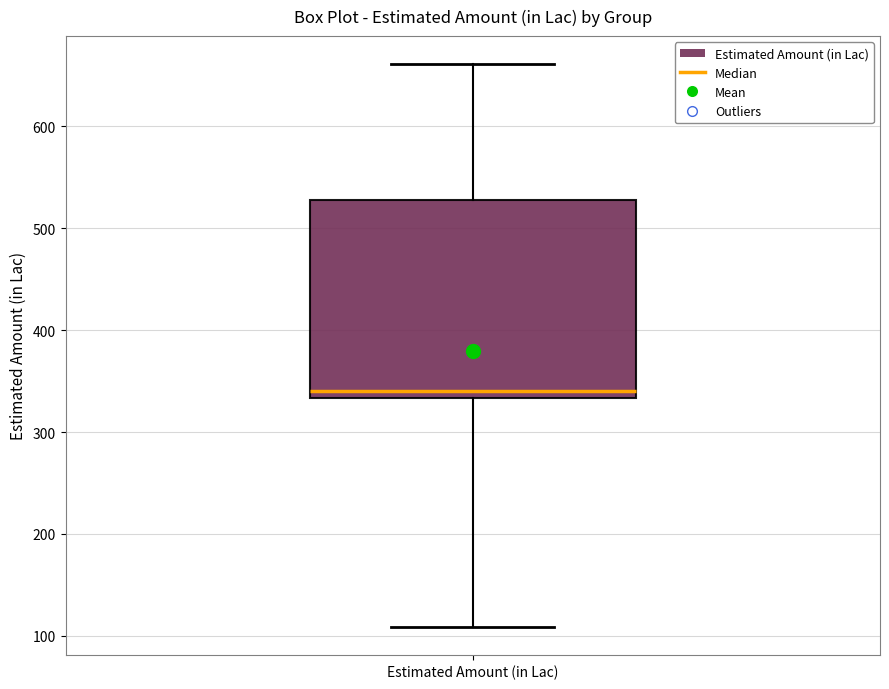

Transcribe this box plot: give where the median line is, the range the box spans, and where the two whiskers end, as read against the y-axis. The values are not printed on the chart, so give them approximately, as read against the axis.

median 340, box 330 to 530, whiskers 110 to 660